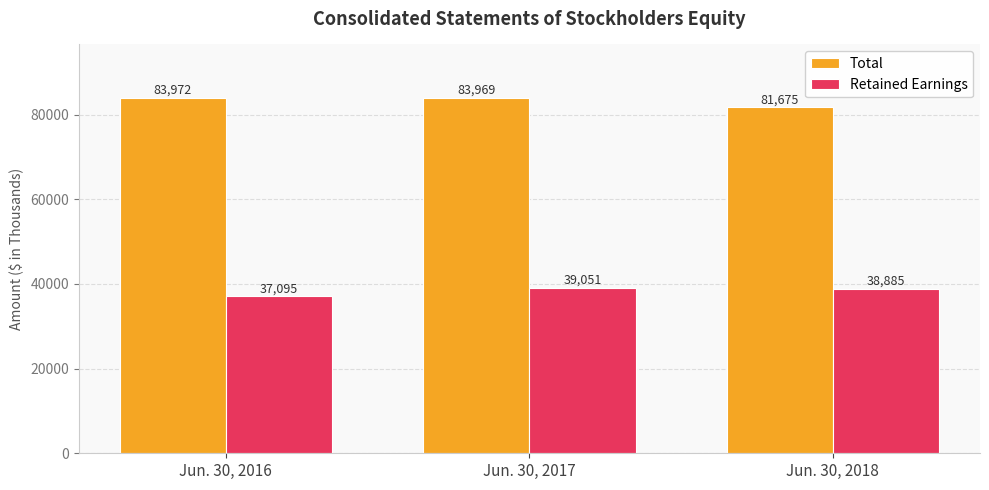

Which series has the largest range (max minus min)?

Total